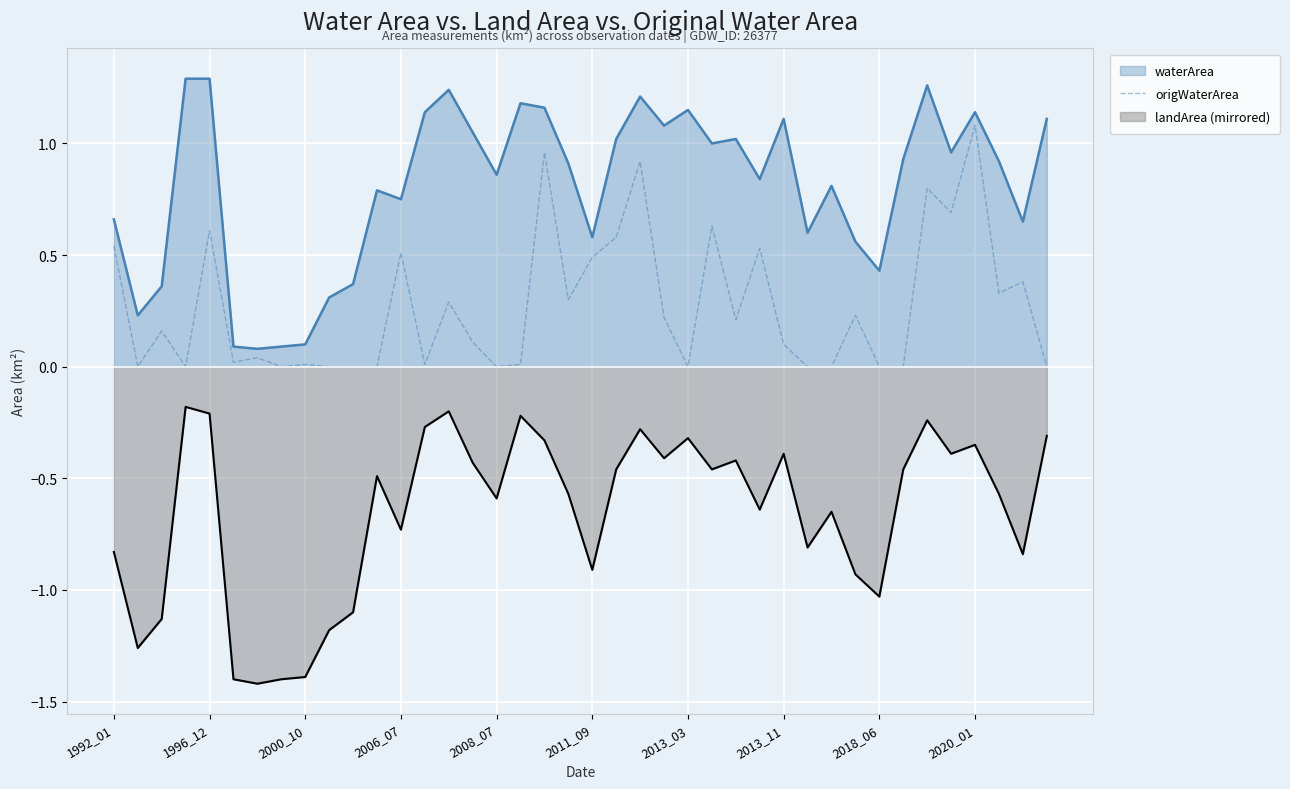

Does the chart display data point markers on the line(s)?

No